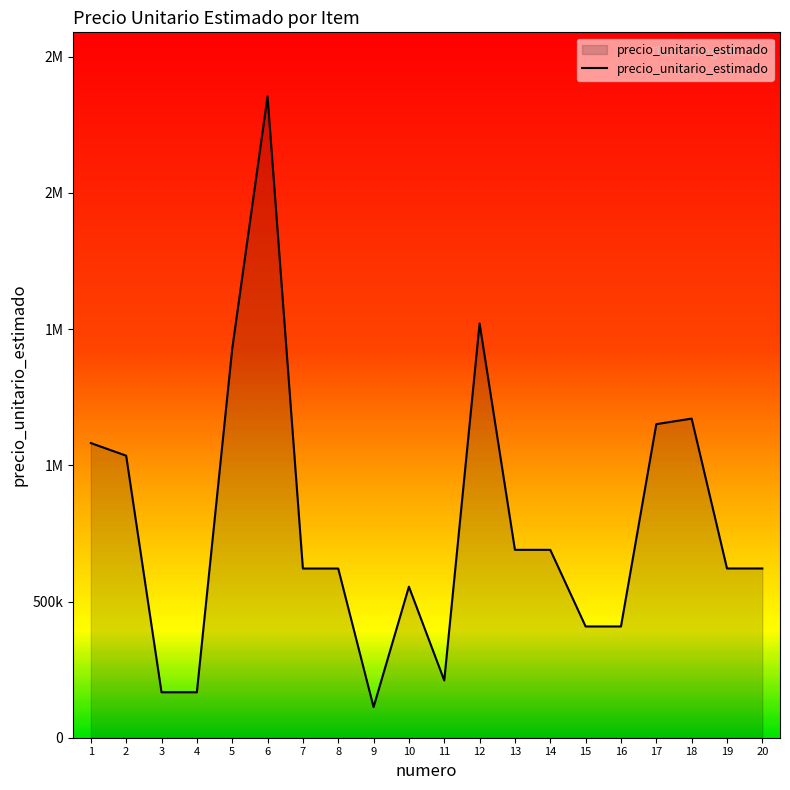

At which label is the value closest to 1233183?

18